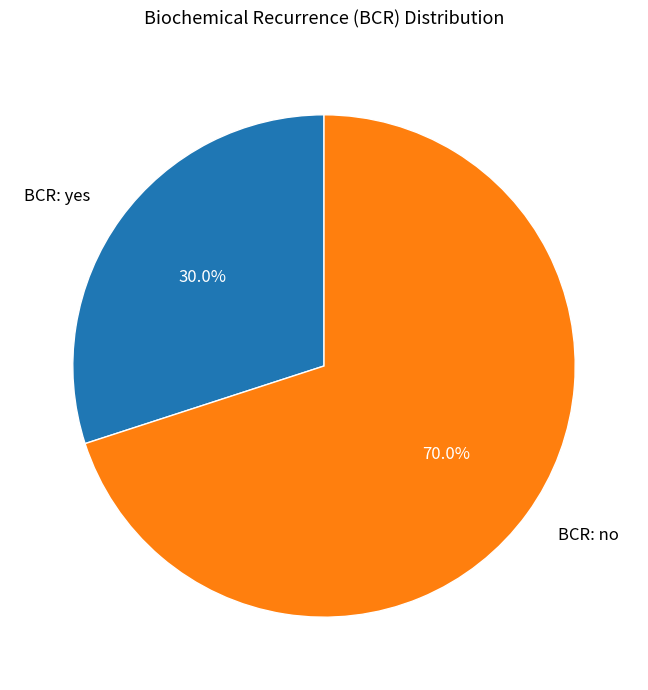

To the nearest percent, what is the average slice percentage?

50%